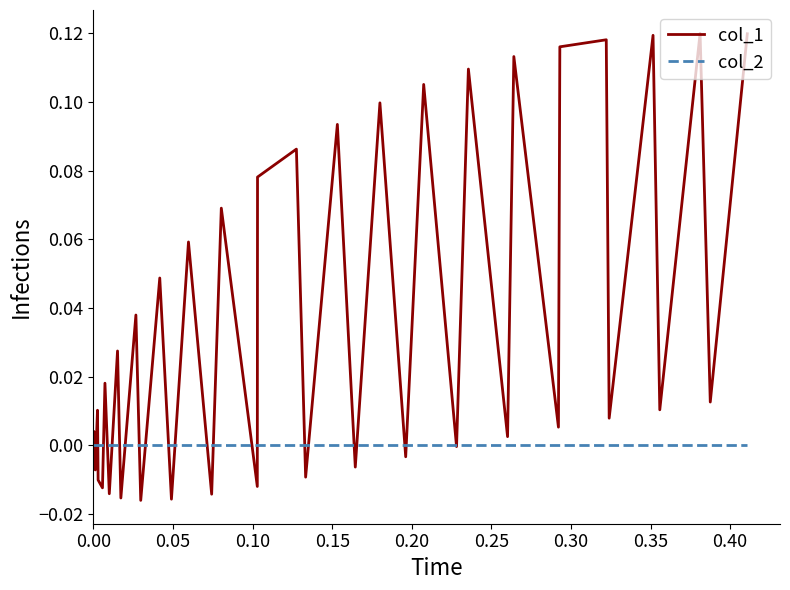

Rank the series by their maximum value, from lowest to highest.

col_2, col_1